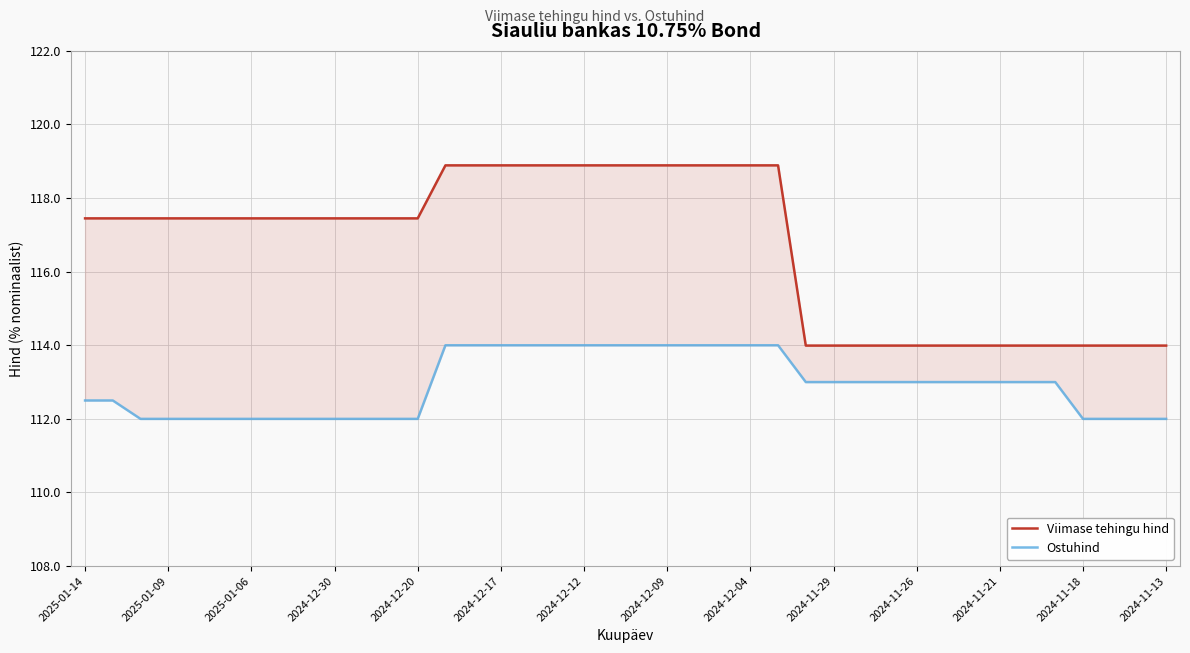

How many series are shown in this chart?

2